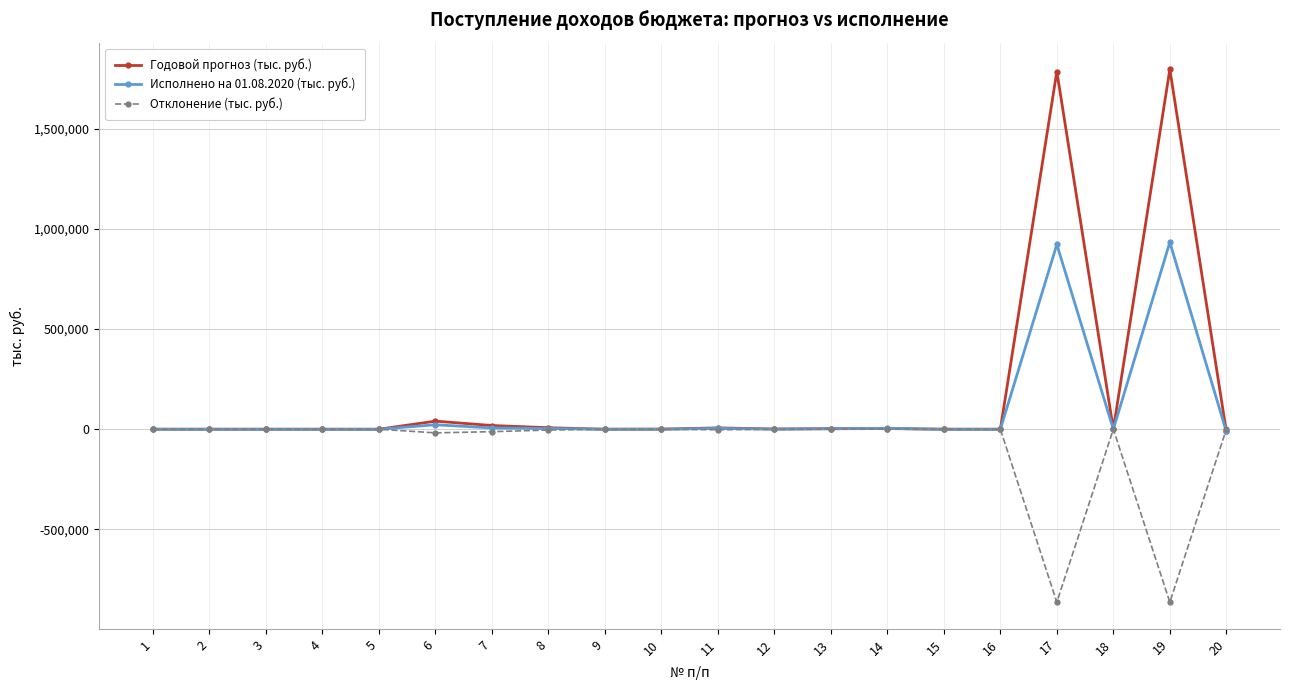

True or false: Исполнено на 01.08.2020 (тыс. руб.) has more than 1 points higher than both neighbors.

True